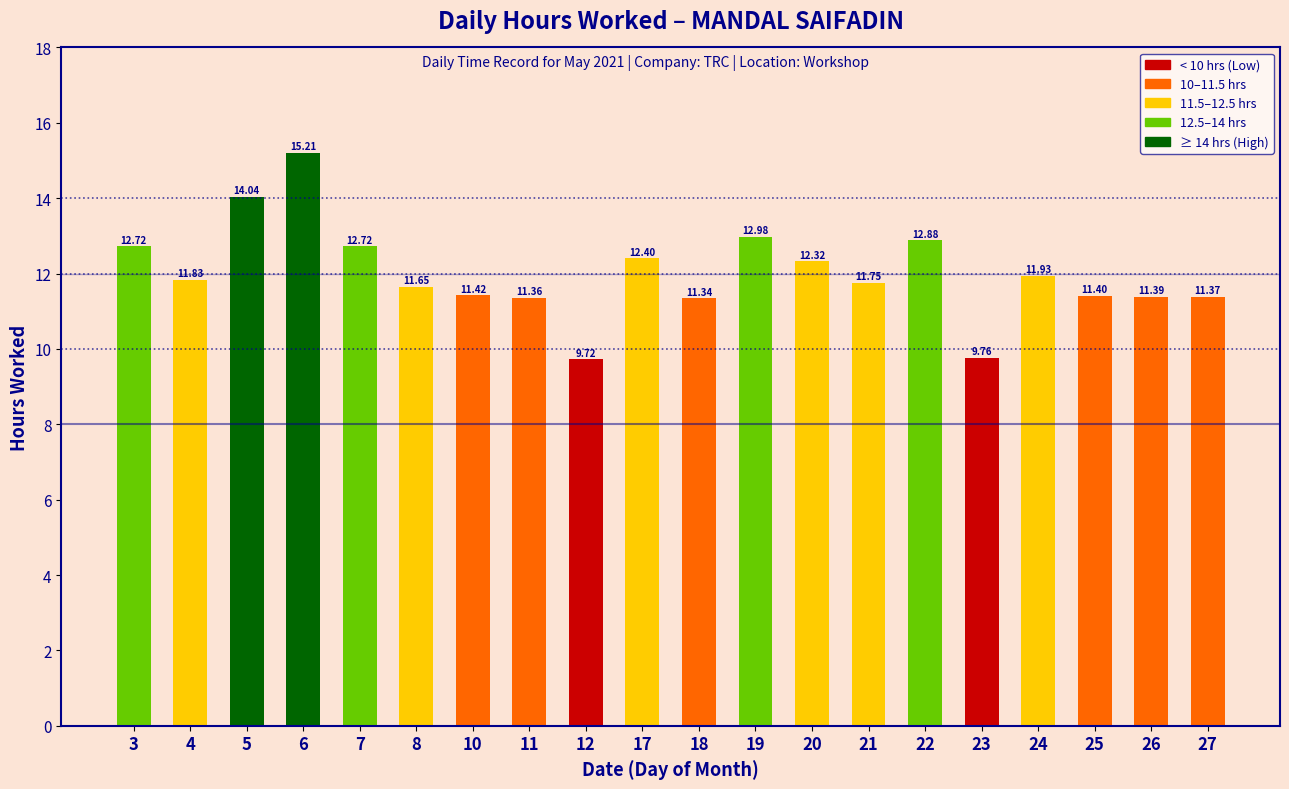

What is the minimum value shown in the chart?

9.7